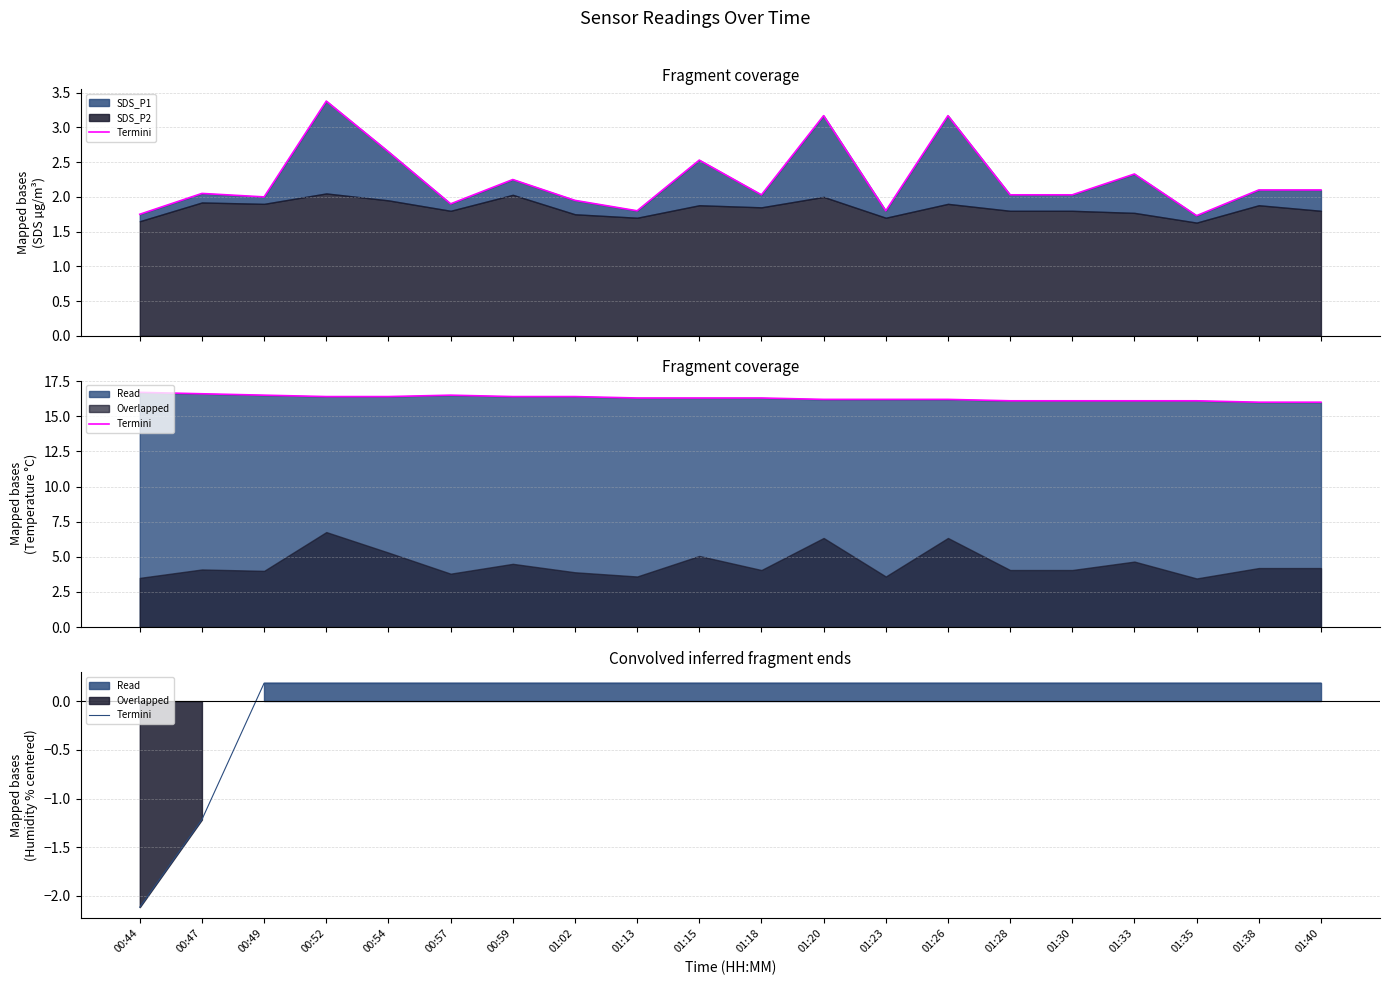

What is the difference between the second highest and second lowest values?

1.4